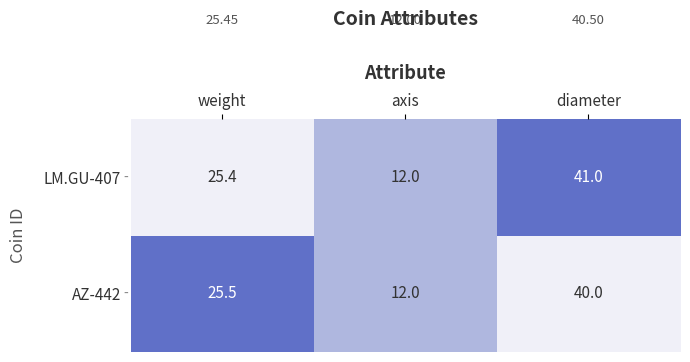

Which series has the largest range (max minus min)?

LM.GU-407